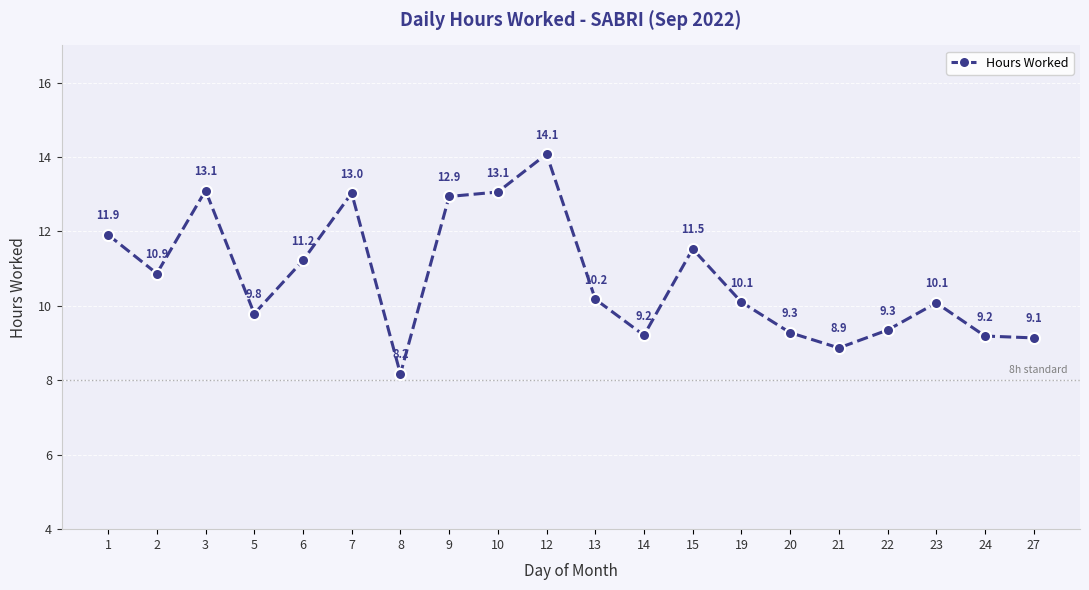

What is the value of the 20th point from the left?

9.1